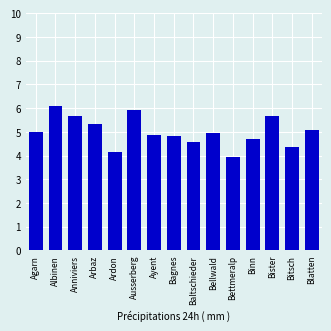

What is the label of the 1st bar from the right?

Blatten